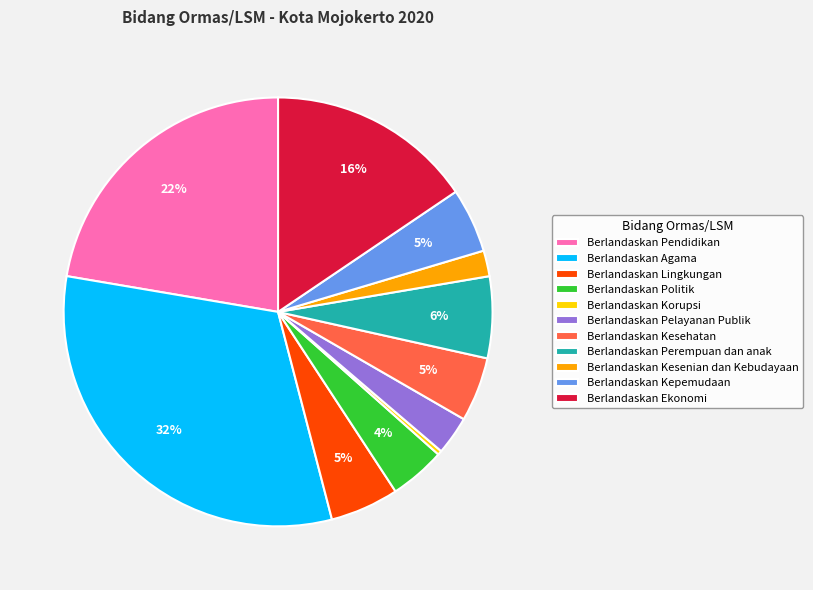

Combined, do Berlandaskan Perempuan dan anak and Berlandaskan Kesehatan account for over 50%?

No